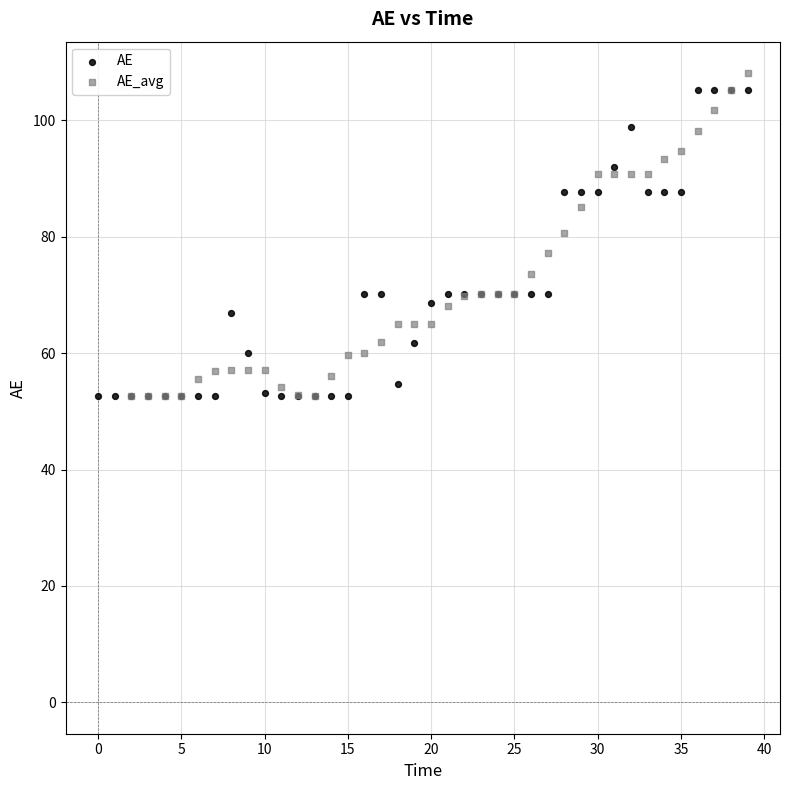

What are all the series names shown in the legend?

AE, AE_avg